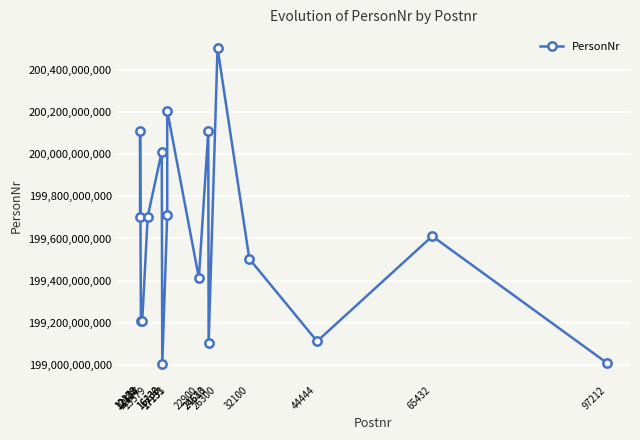

True or false: the data shows 199701155248 at 12172.

True